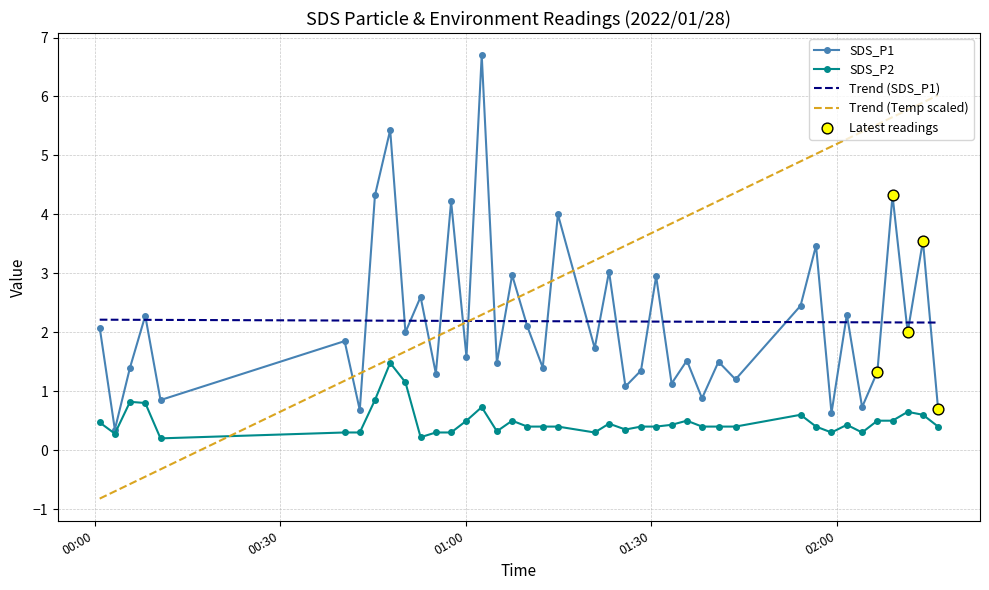

Which series has the widest spread of values?

Trend (Temp scaled)